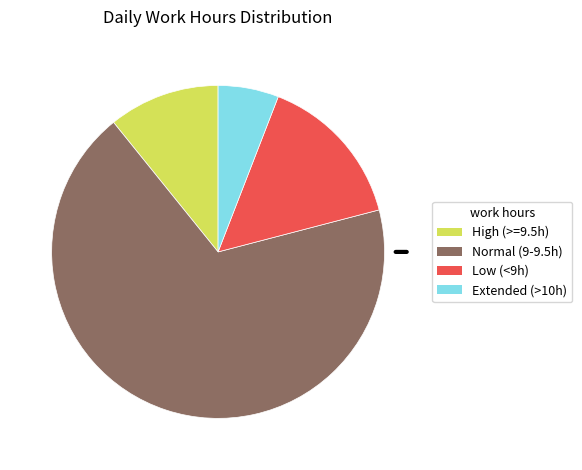

Is there any slice that represents more than half of the pie?

Yes